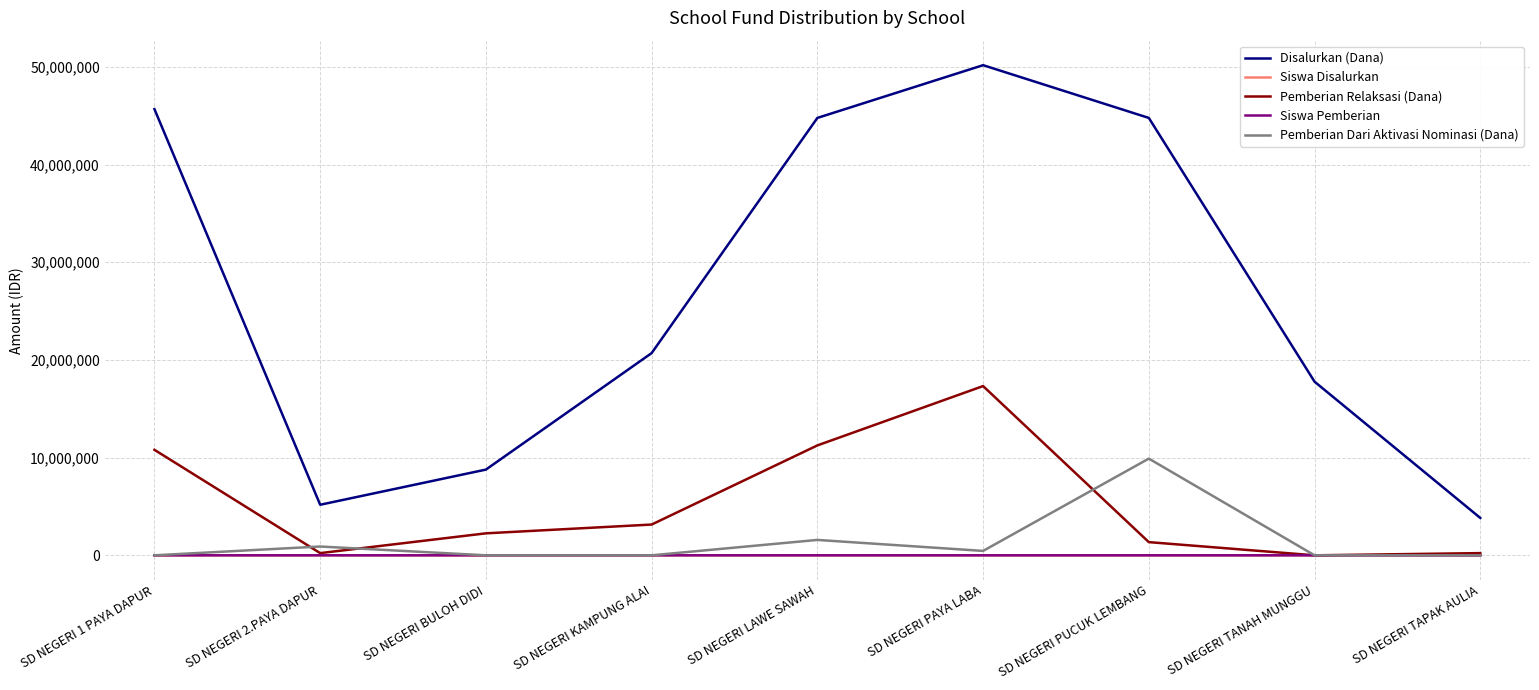

At which label is Disalurkan (Dana) closest to 27000000?

SD NEGERI KAMPUNG ALAI